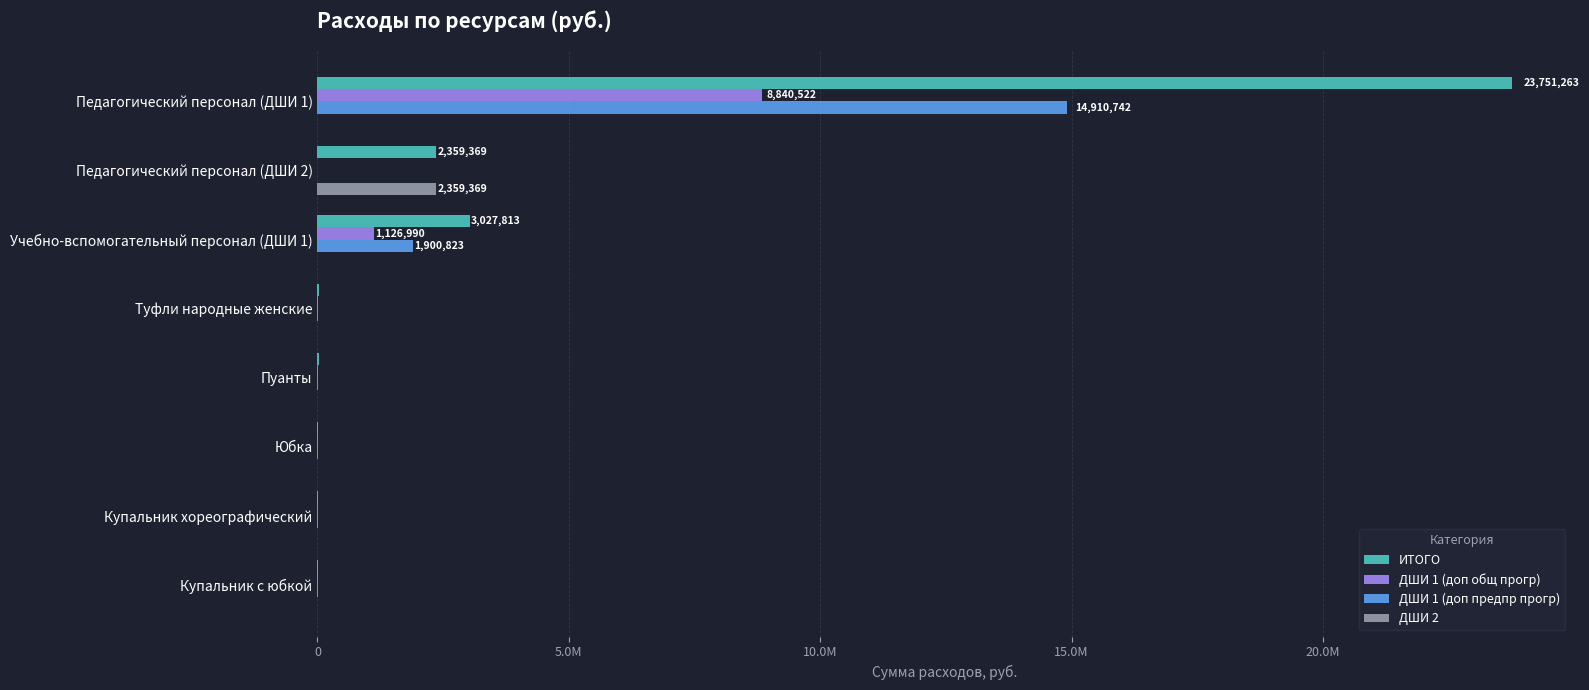

What is the highest value of the ДШИ 2 series?

2359368.6